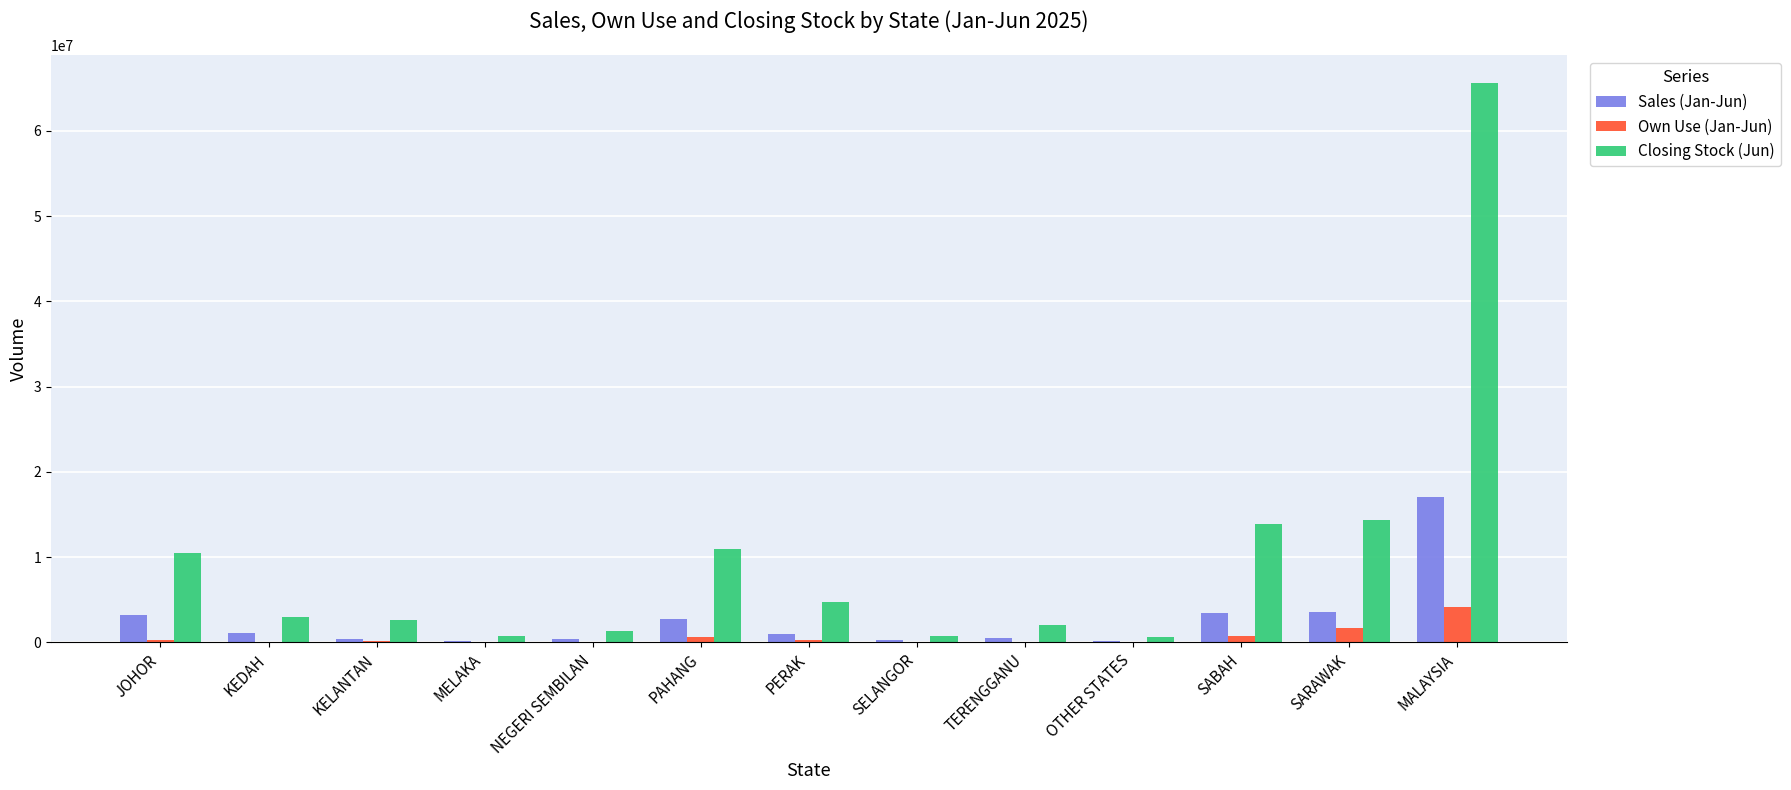

The value of Sales (Jan-Jun) at SABAH is 3406164. True or false?

True